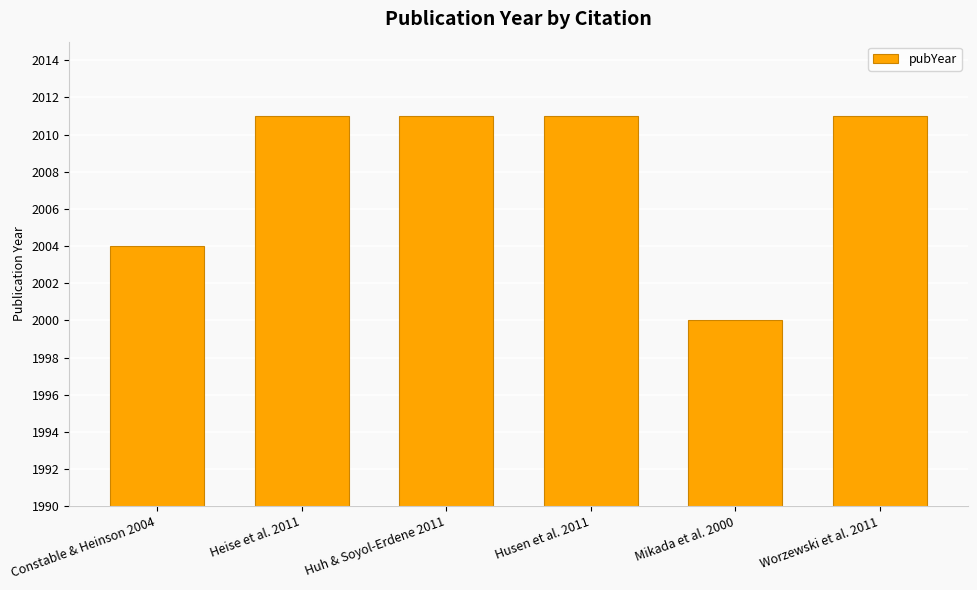

Reading right to left, extract all data points from this chart.

2011	2000	2011	2011	2011	2004